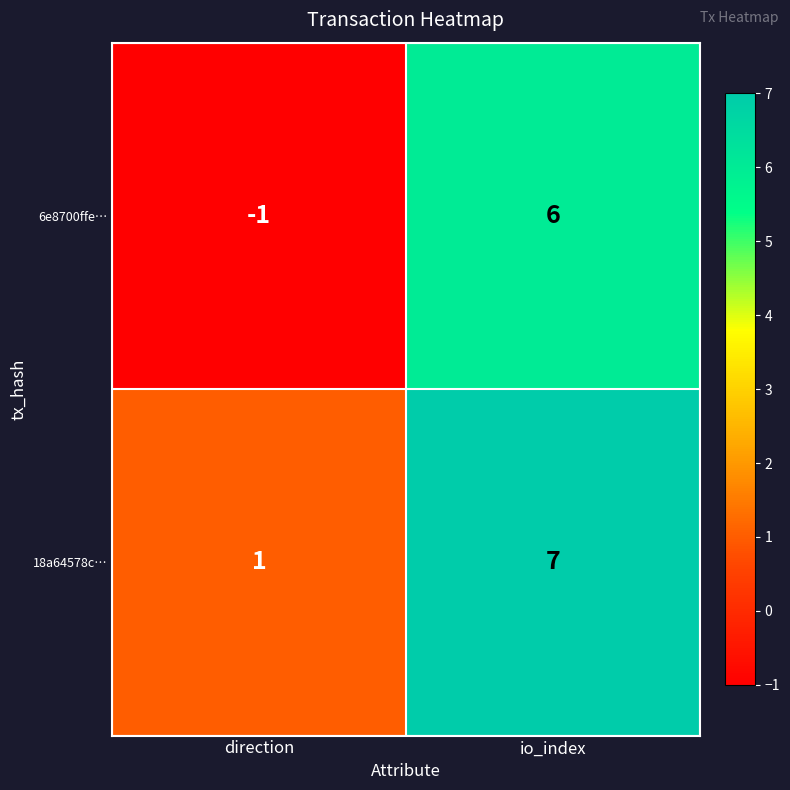

Rank the series by their average value, from lowest to highest.

6e8700ffe…, 18a64578c…